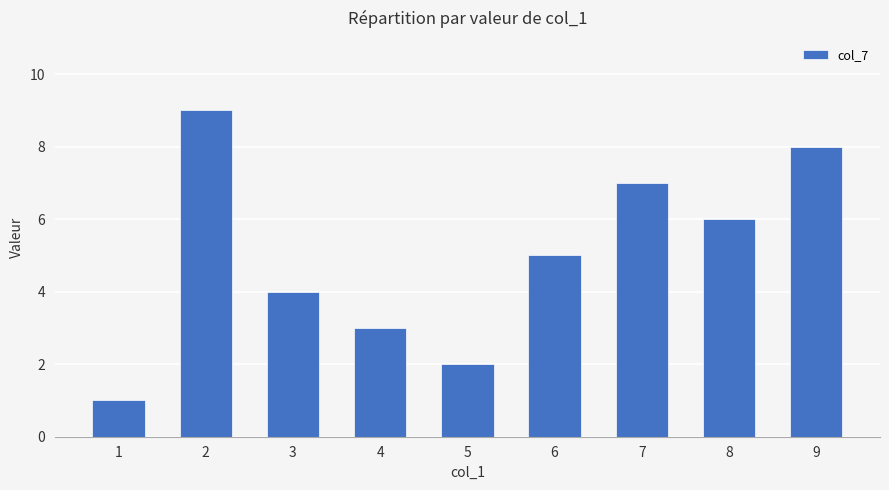

Count the number of categories in the chart.

9